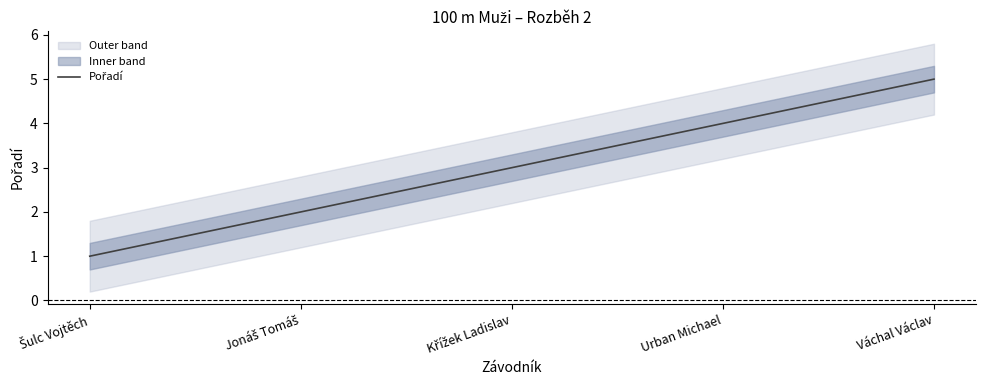

Between Jonáš Tomáš and Urban Michael, which is larger?

Urban Michael